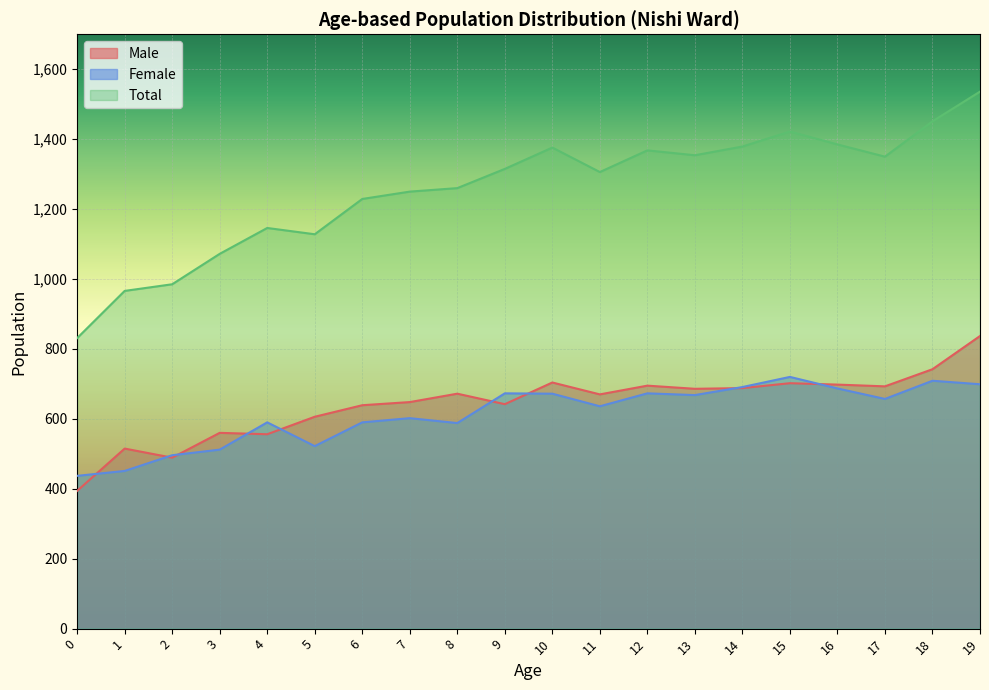

Reading left to right, extract all data points from this chart.

Male: 394	515	489	560	556	606	639	648	672	642	704	670	695	686	688	702	698	693	742	837
Female: 437	451	496	512	590	522	590	602	588	673	672	636	673	668	691	720	687	657	709	699
Total: 831	966	985	1072	1146	1128	1229	1250	1260	1315	1376	1306	1368	1354	1379	1422	1385	1350	1451	1536